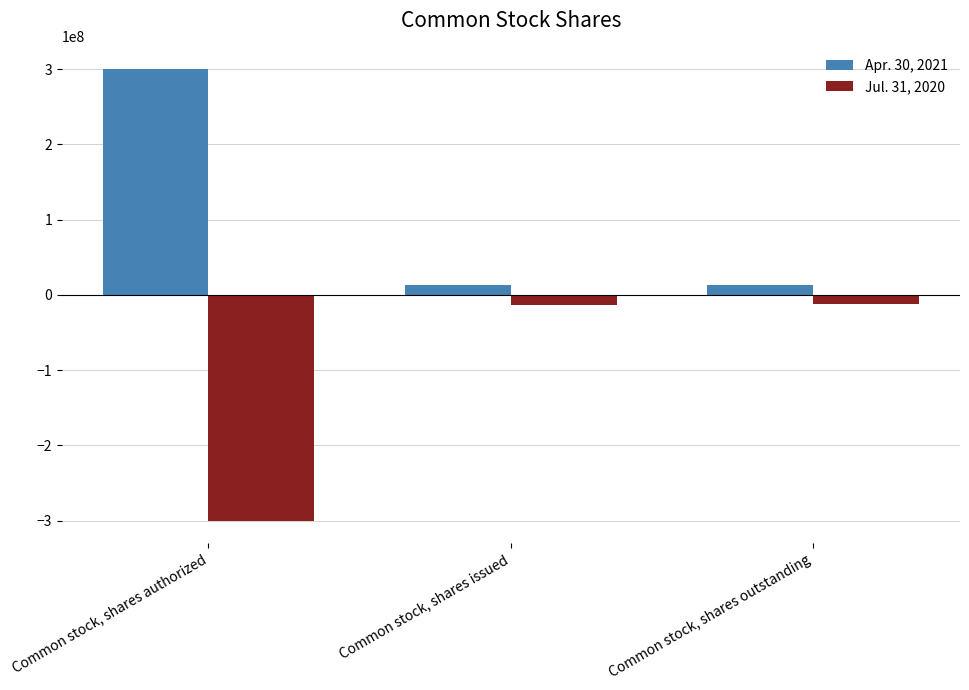

How many data points does each series have?

3